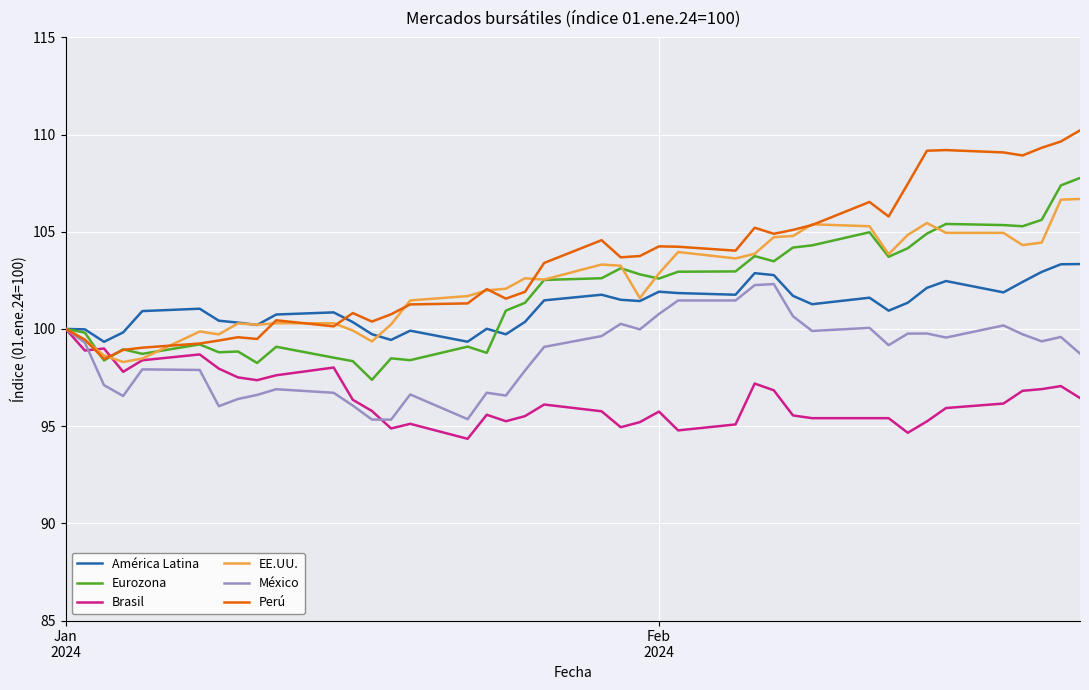

What are all the series names shown in the legend?

América Latina, Eurozona, Brasil, EE.UU., México, Perú